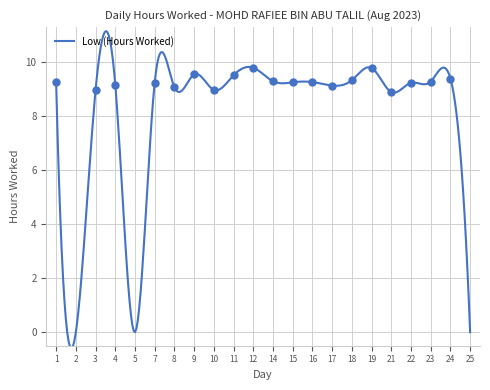

What is the change in value from 7 to 12?

+0.5